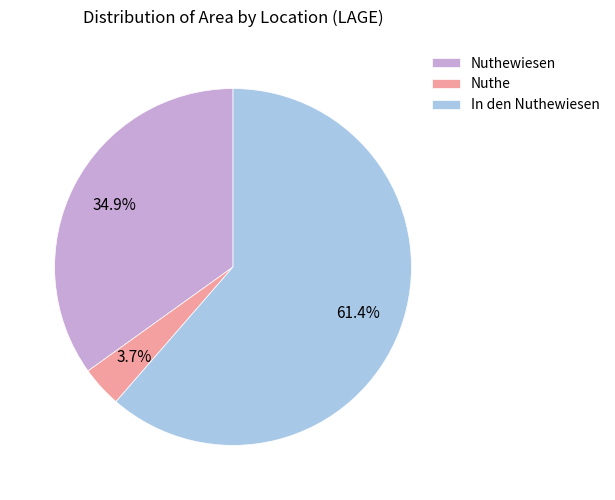

To the nearest percent, what is the difference between the largest and smallest slice percentages?

58%